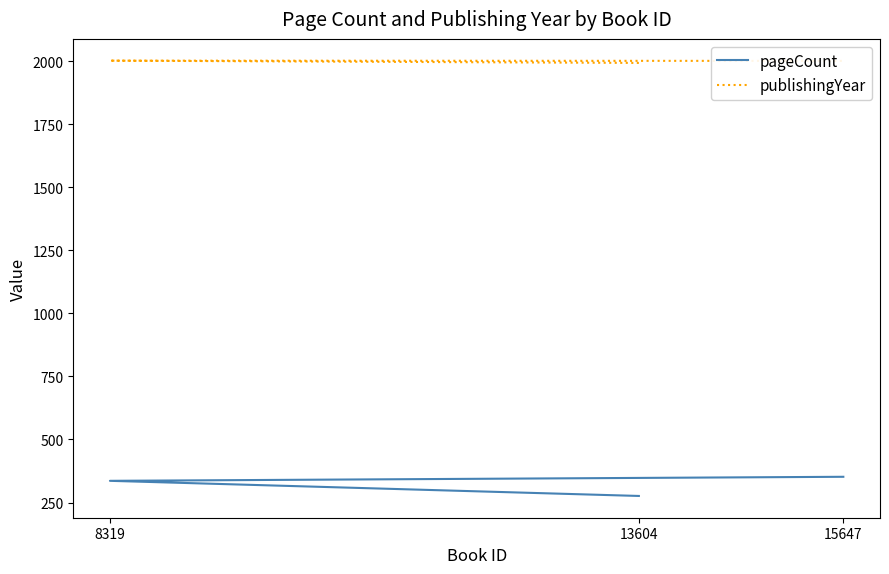

What is the sum of all pageCount values?

964